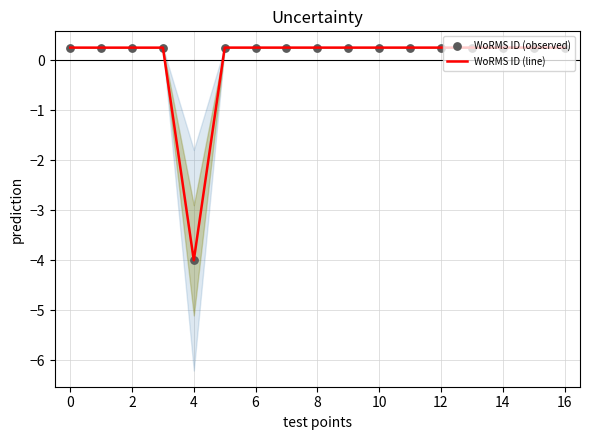

Which series has the largest Y range (max minus min)?

WoRMS ID (line)